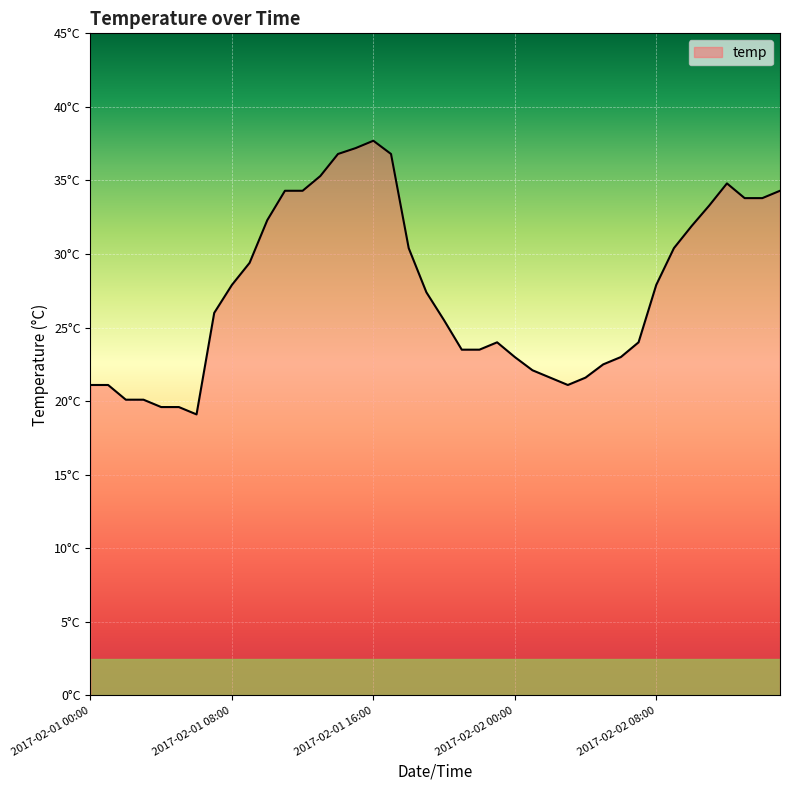

What is the maximum value shown in the chart?

37.7